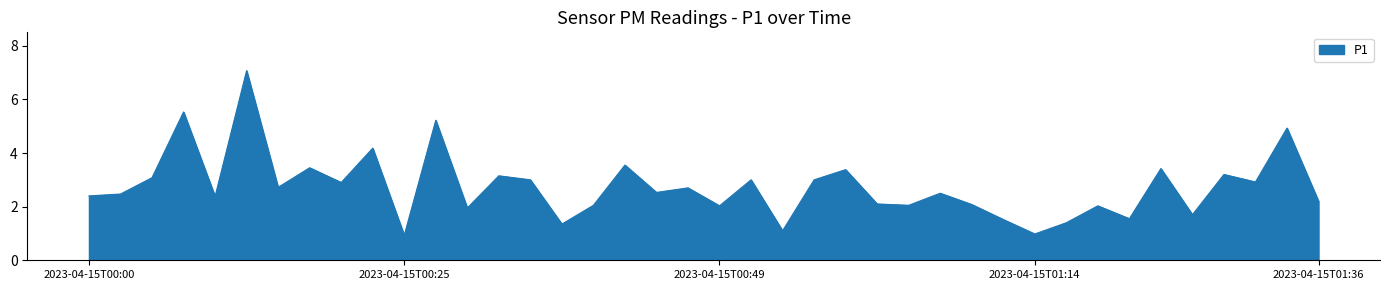

What is the sum of all values?

109.7